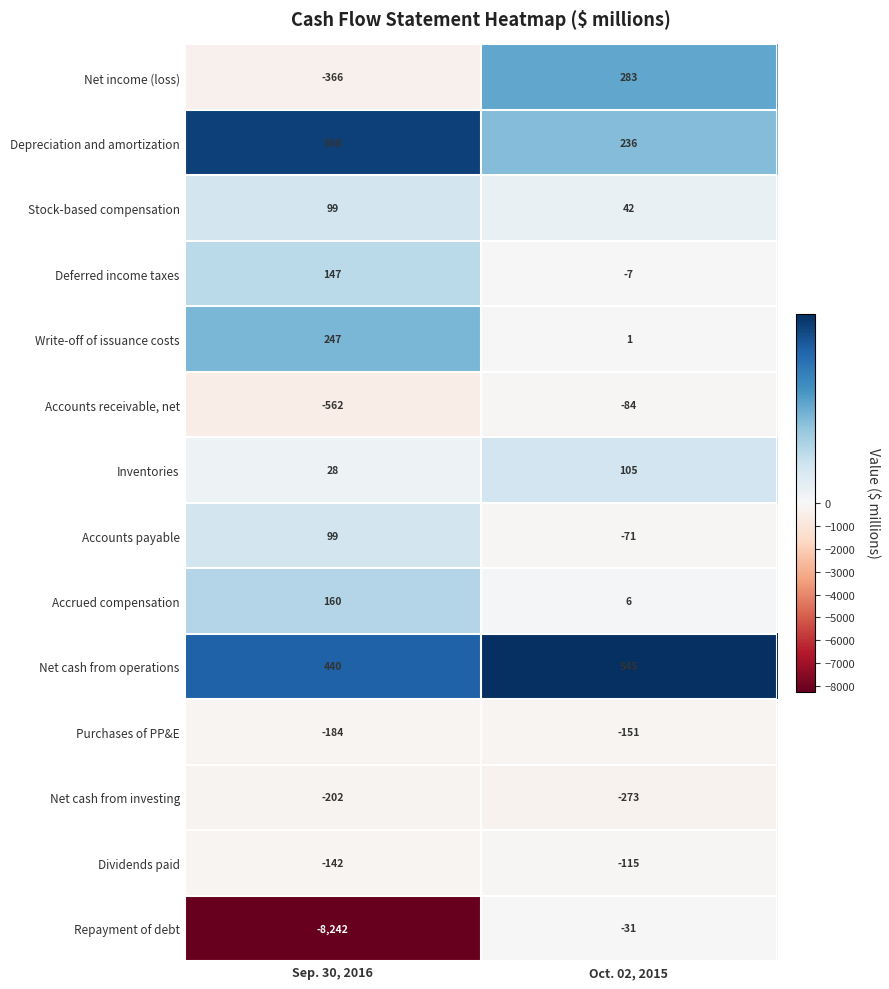

At Oct. 02, 2015, list the series in order from largest to smallest.

Net cash from operations, Net income (loss), Depreciation and amortization, Inventories, Stock-based compensation, Accrued compensation, Write-off of issuance costs, Deferred income taxes, Repayment of debt, Accounts payable, Accounts receivable, net, Dividends paid, Purchases of PP&E, Net cash from investing